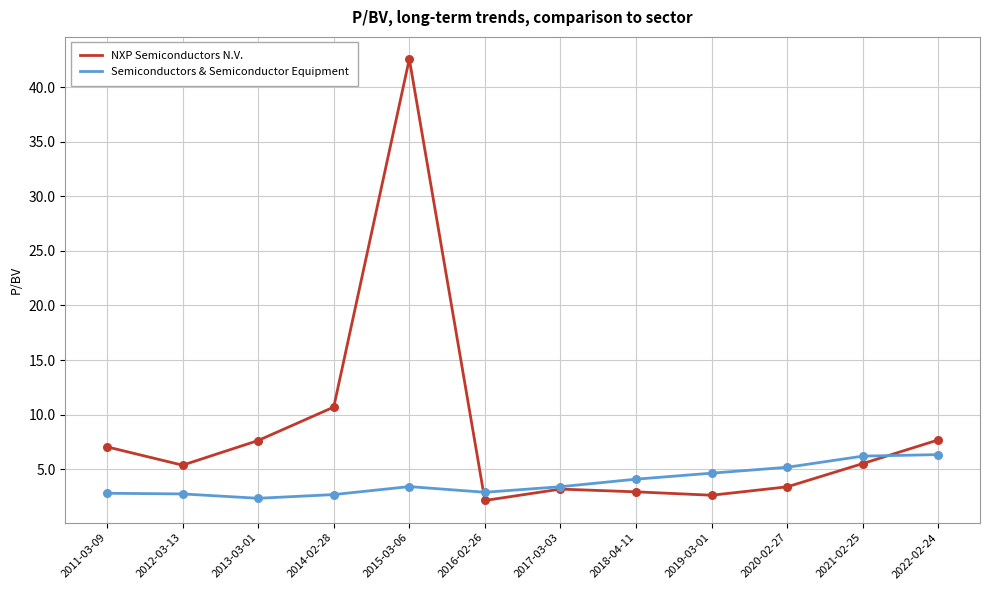

Which series has the largest total across all categories?

NXP Semiconductors N.V.